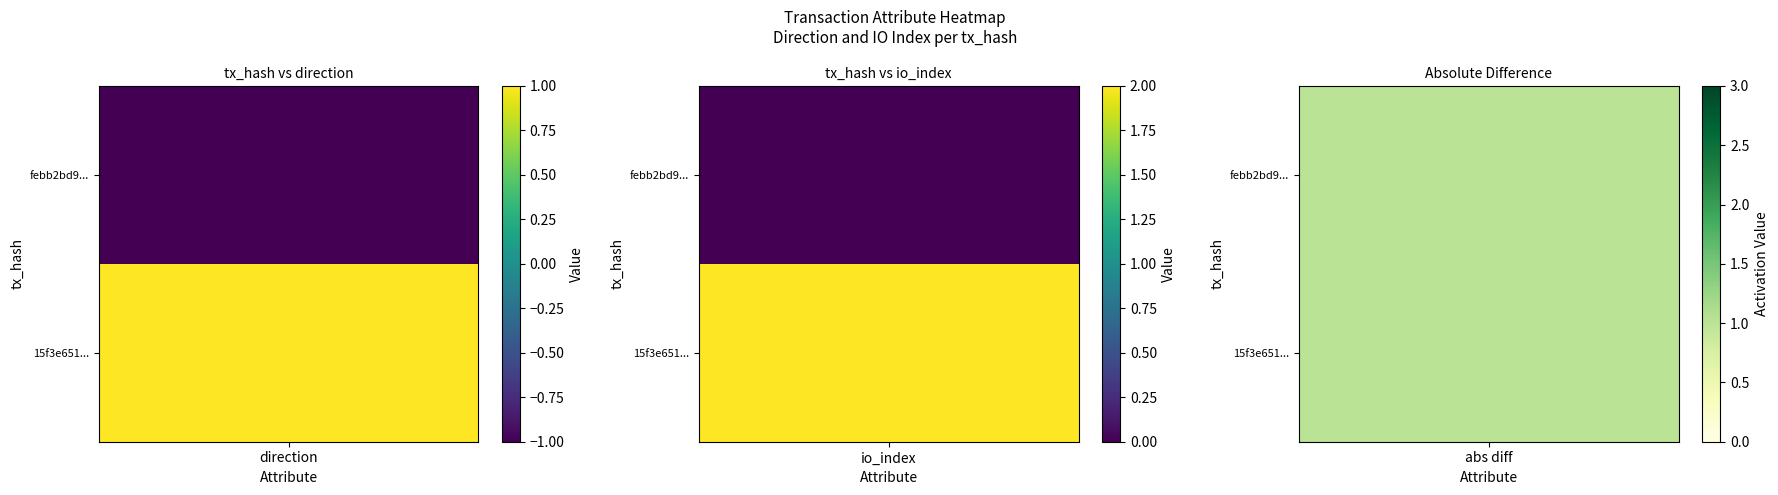

True or false: febb2bd94b876a2f98fade3c23e1b686f4211f0 has a value of -1 at 0.

True